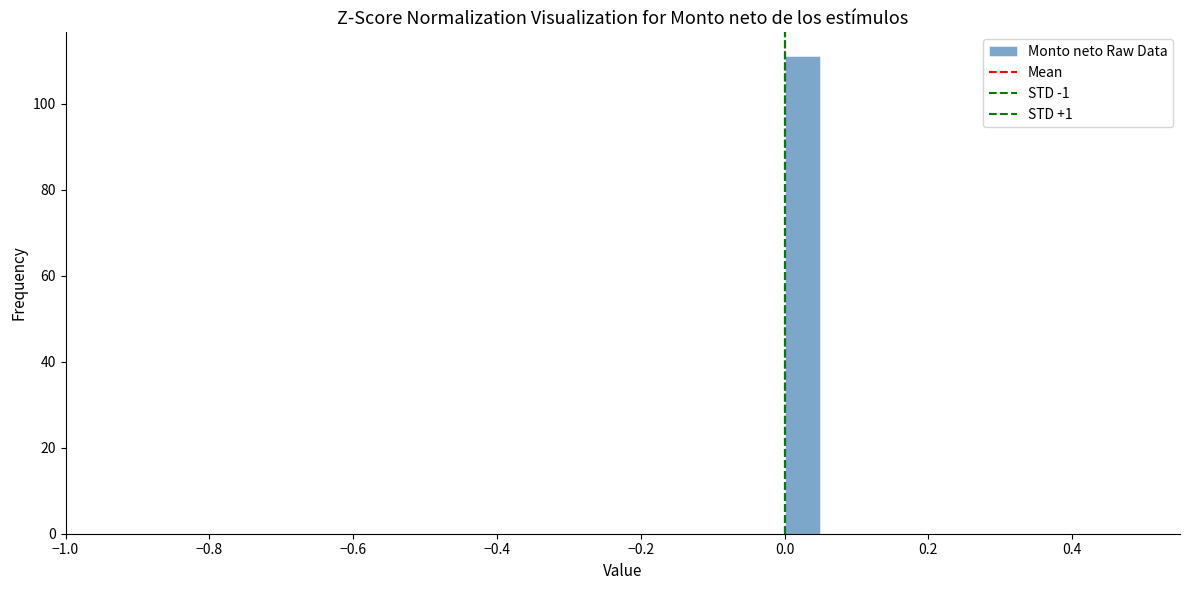

Around what value on the x-axis is the tallest bar? Give the approximate position of its centre, as read against the axis.

0.02